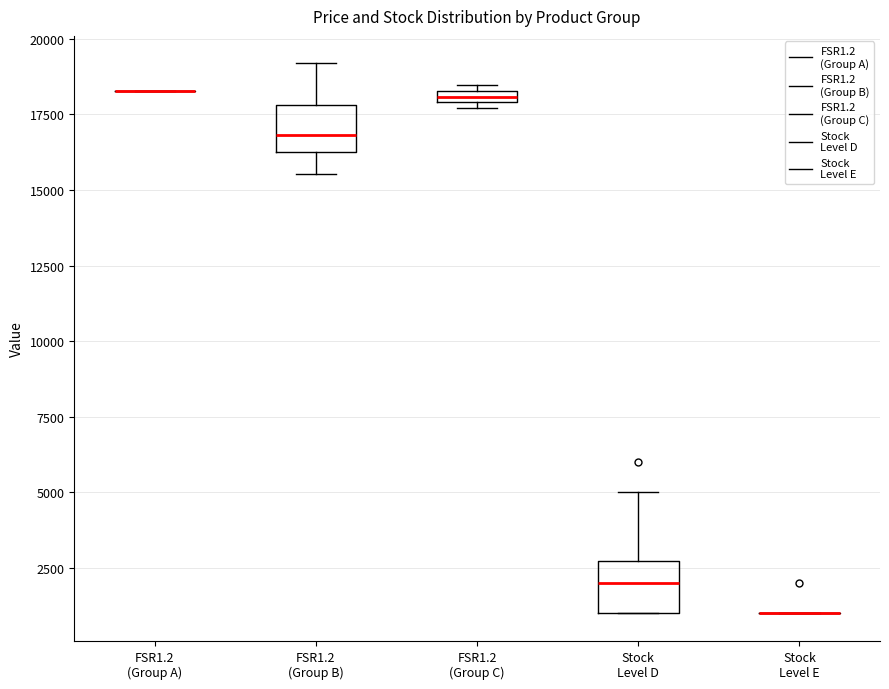

Where does the lower whisker of the box for FSR1.2 (Group B) end on the y-axis? The values are not printed on the chart, so give them approximately, as read against the axis.

15500